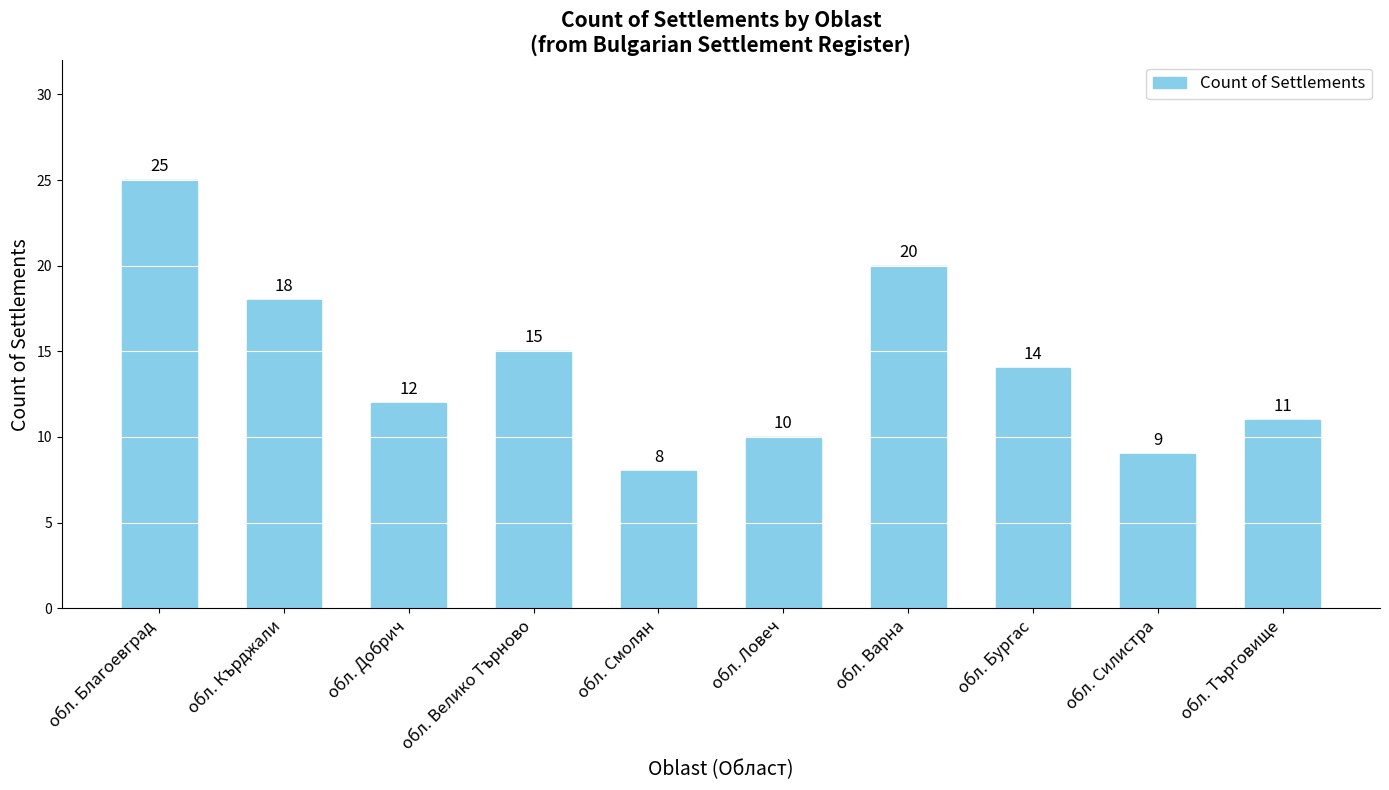

List the labels in order of value, largest first.

обл. Благоевград, обл. Варна, обл. Кърджали, обл. Велико Търново, обл. Бургас, обл. Добрич, обл. Търговище, обл. Ловеч, обл. Силистра, обл. Смолян